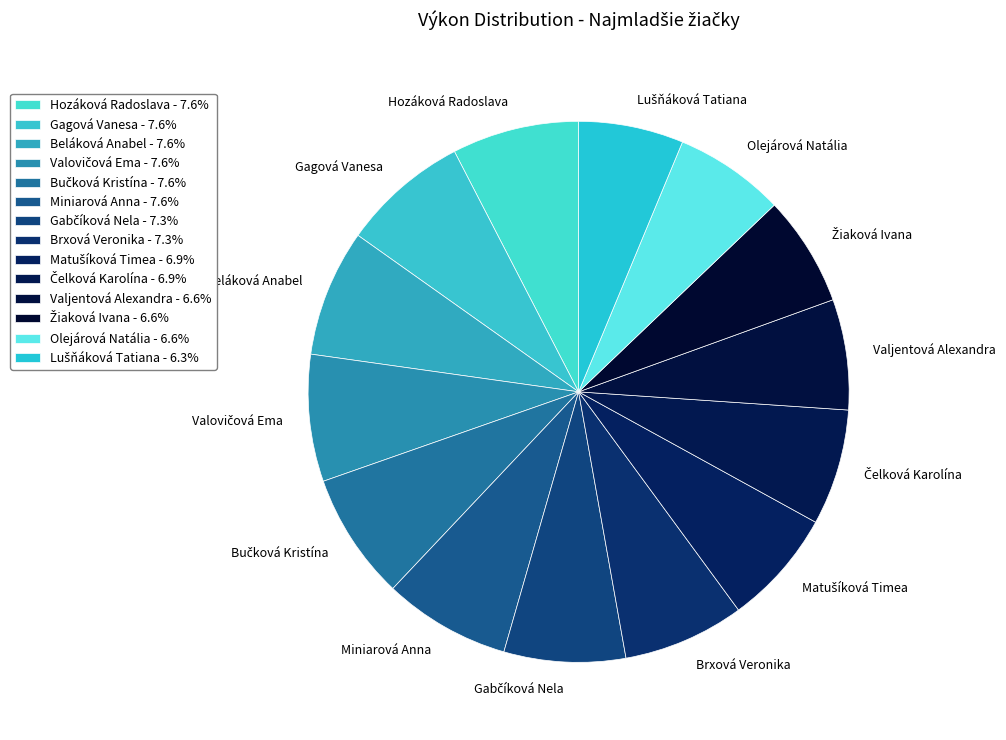

Does any single category account for the majority?

No